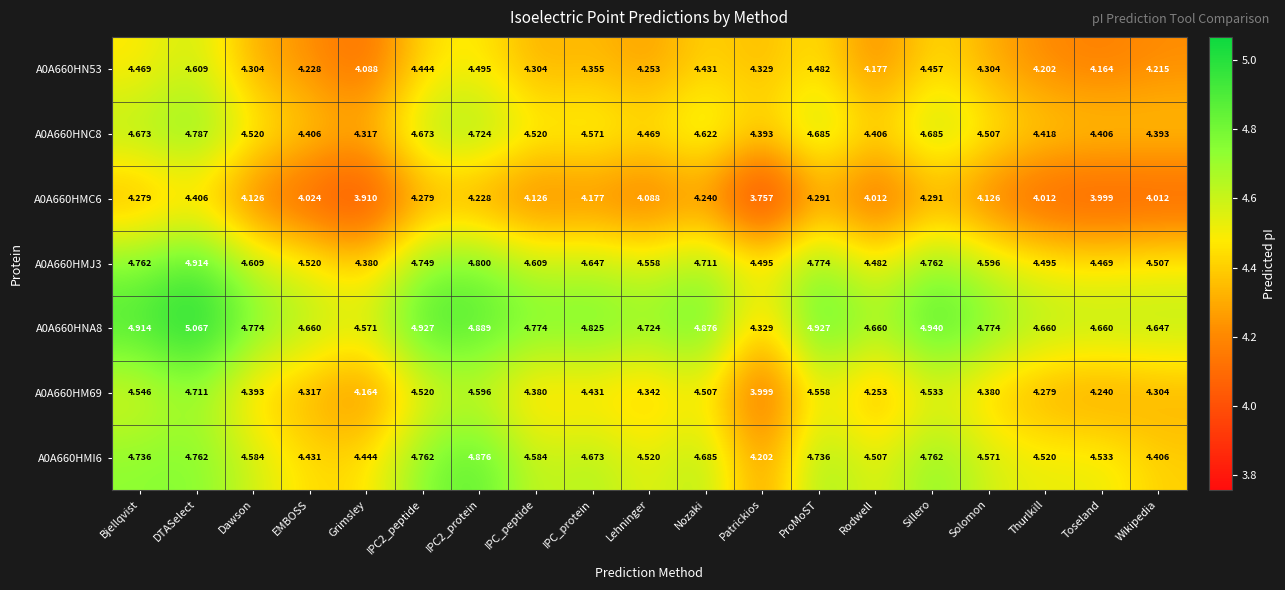

Rank the series by their maximum value, from lowest to highest.

A0A660HMC6, A0A660HN53, A0A660HM69, A0A660HNC8, A0A660HMI6, A0A660HMJ3, A0A660HNA8